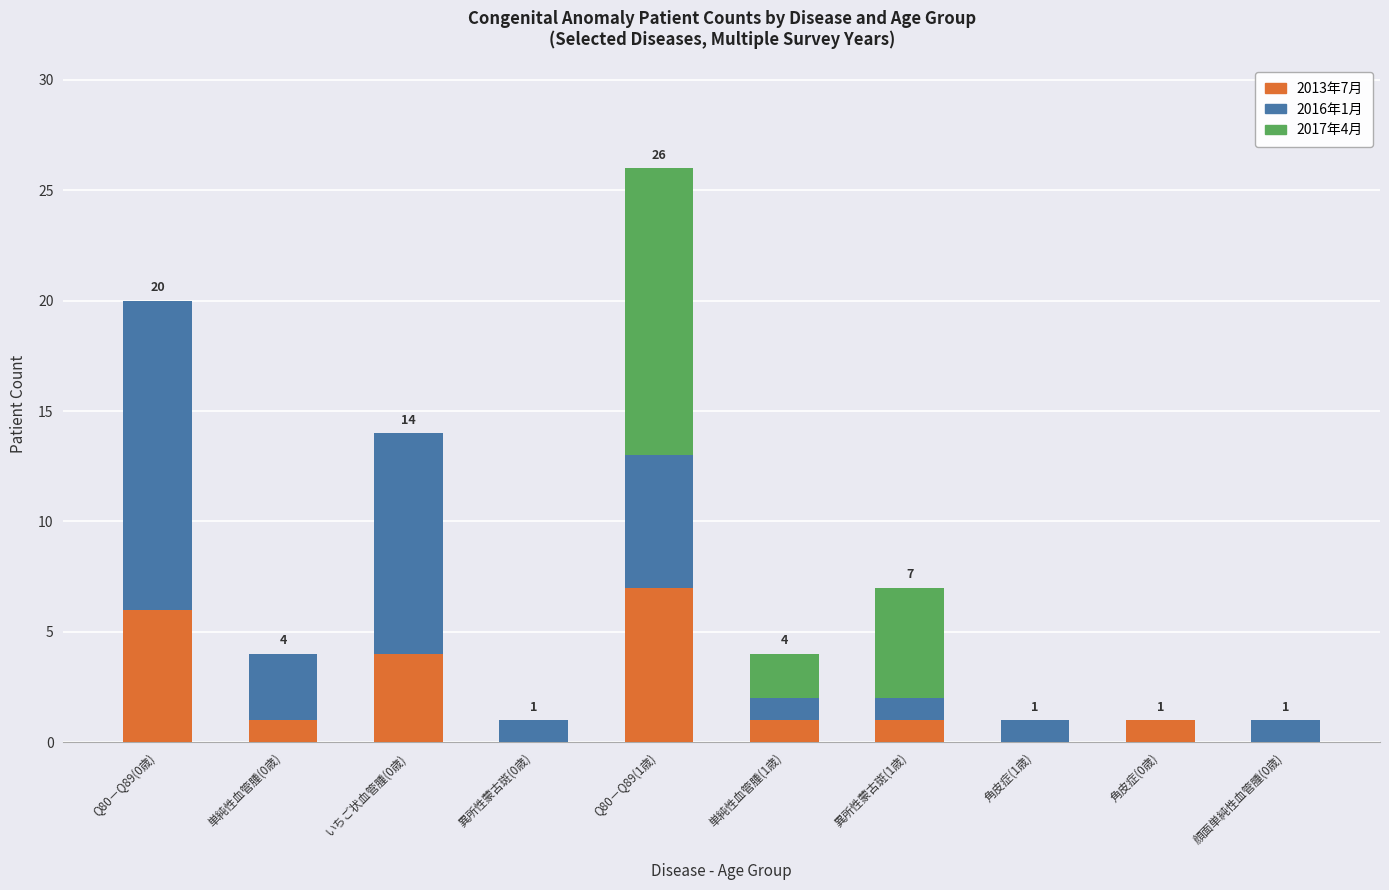

At which category is the sum across all series the highest?

Q80－Q89(1歳)